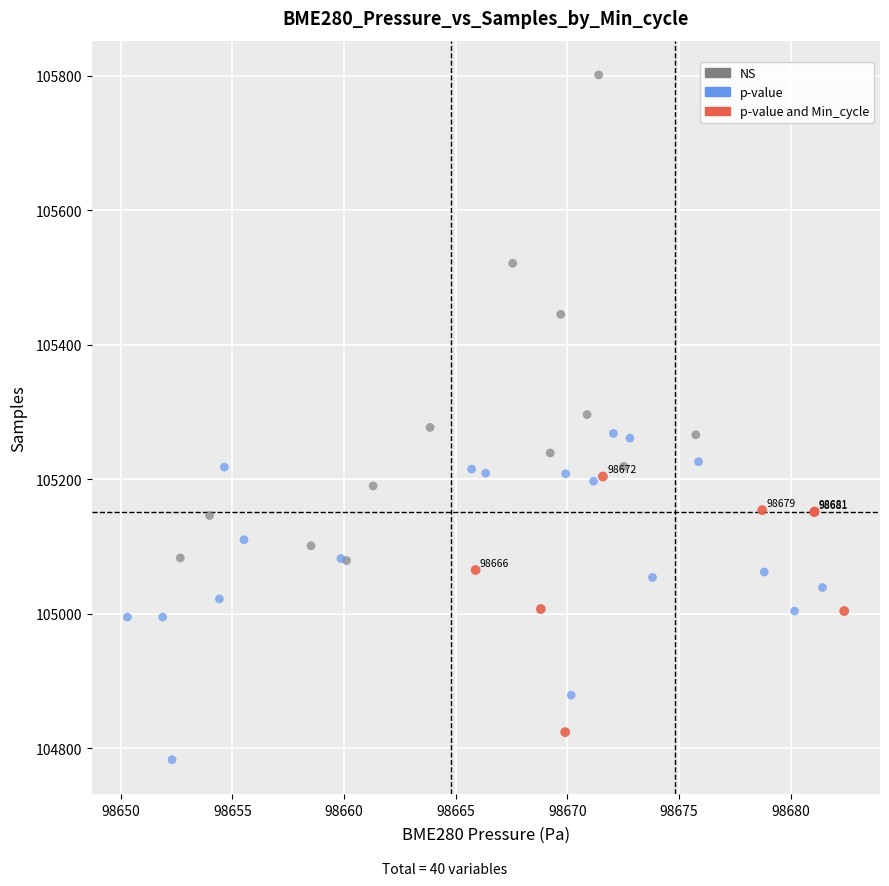

Which series has the largest Y range (max minus min)?

NS